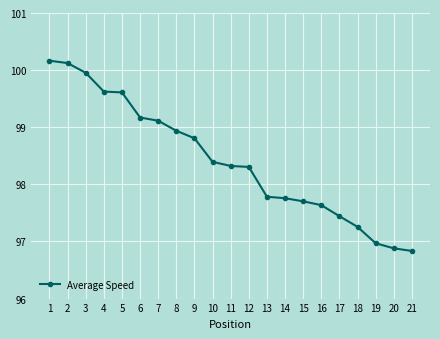

What is the smallest value displayed?

96.8